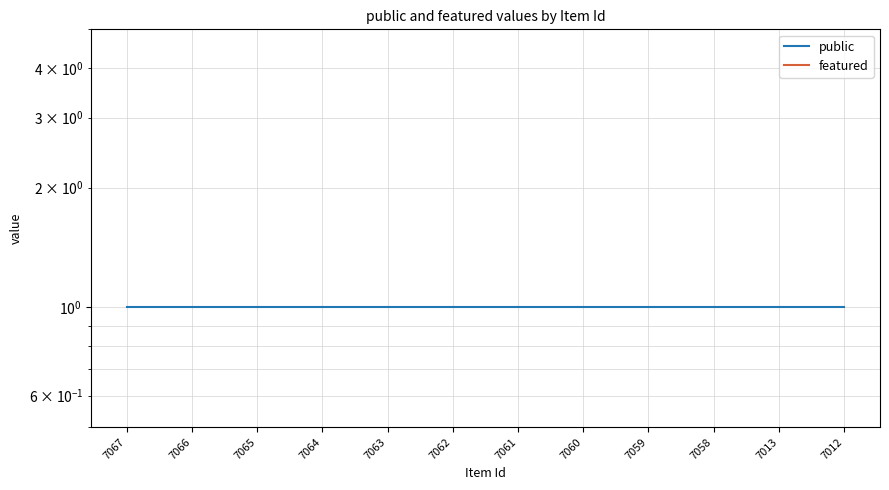

What is the sum of all public values?

12